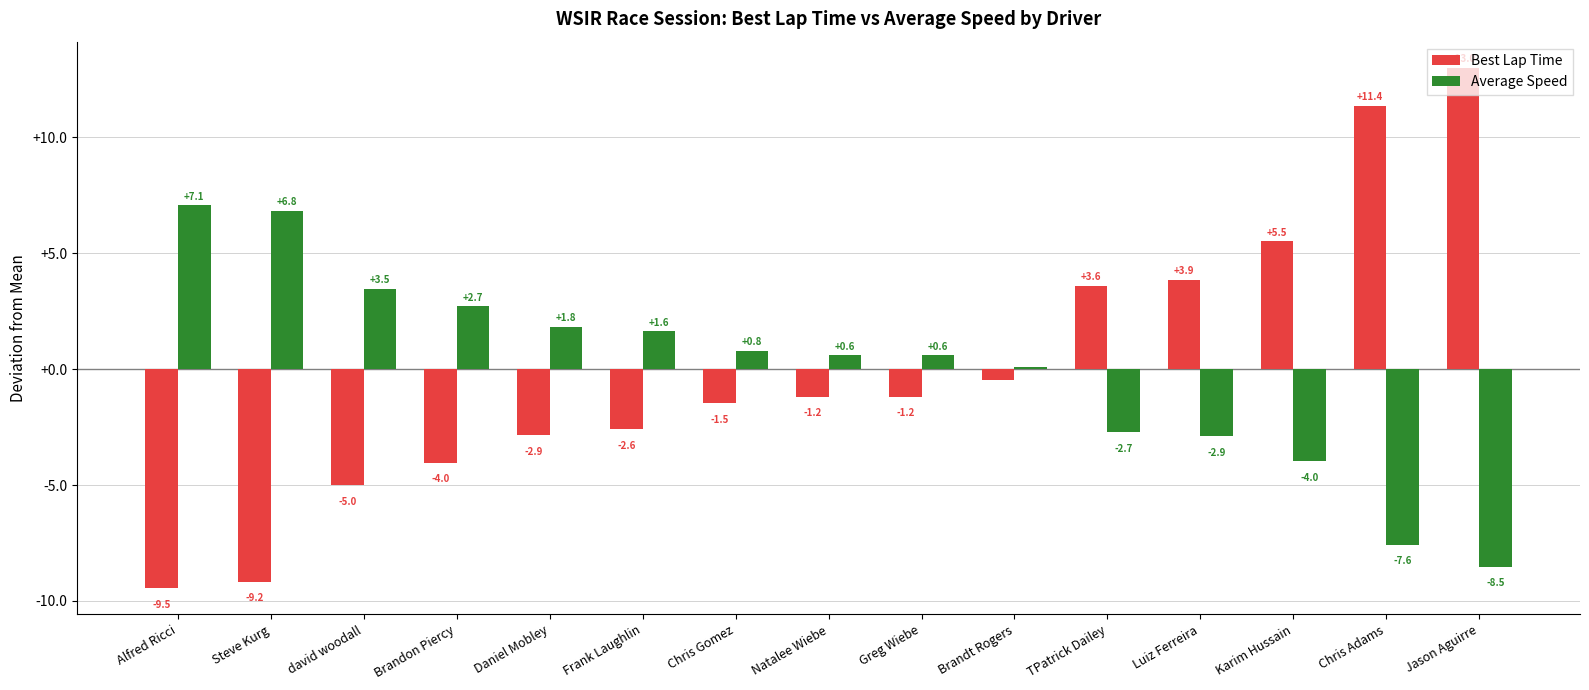

How many bars are there in each group?

2